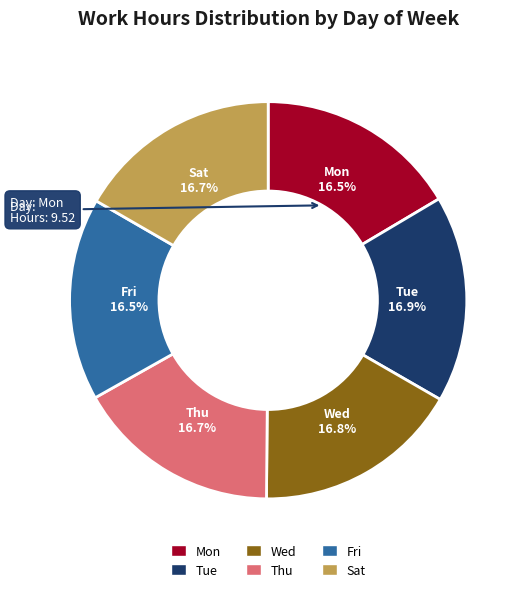

The Sat slice represents 10% of the pie. True or false?

False